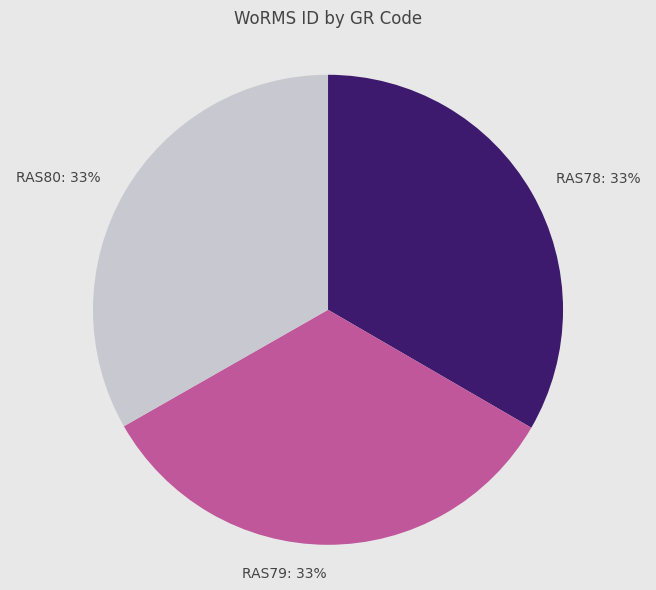

The RAS78 slice represents 19% of the pie. True or false?

False